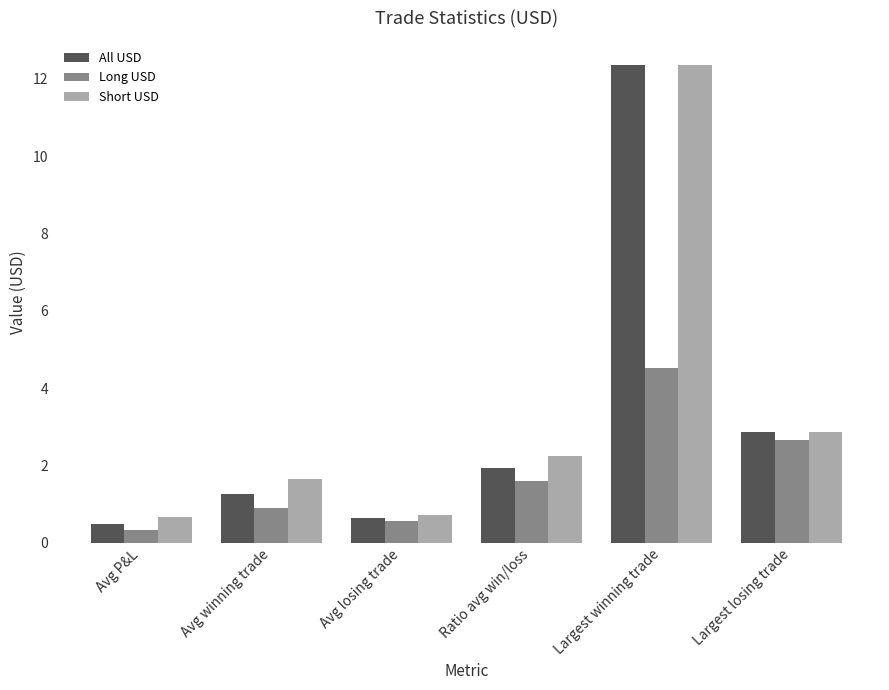

What is the label of the 1st bar from the left?

Avg P&L